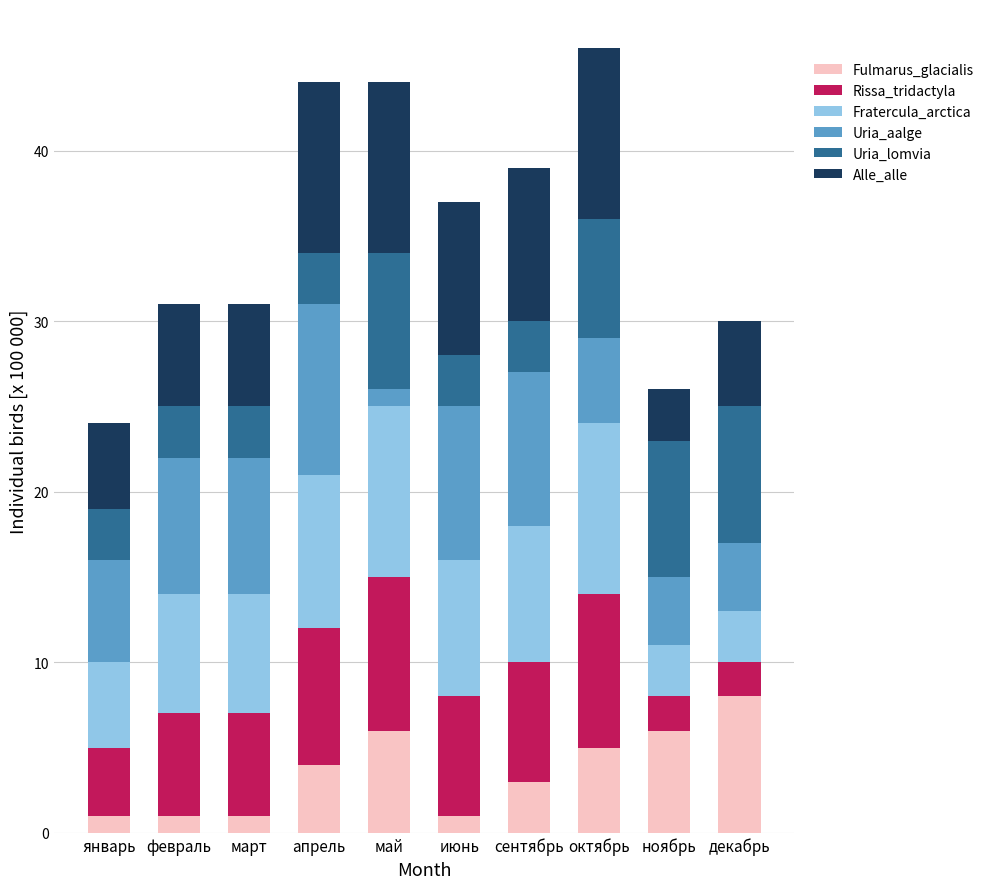

Is it true that Fulmarus_glacialis equals 9 at май?

False